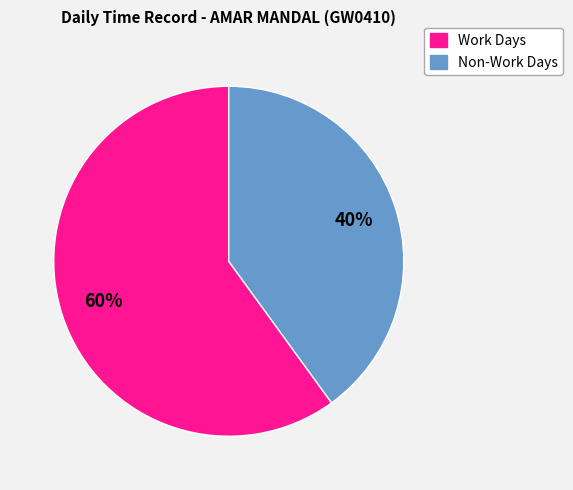

Is there any slice that represents more than half of the pie?

Yes